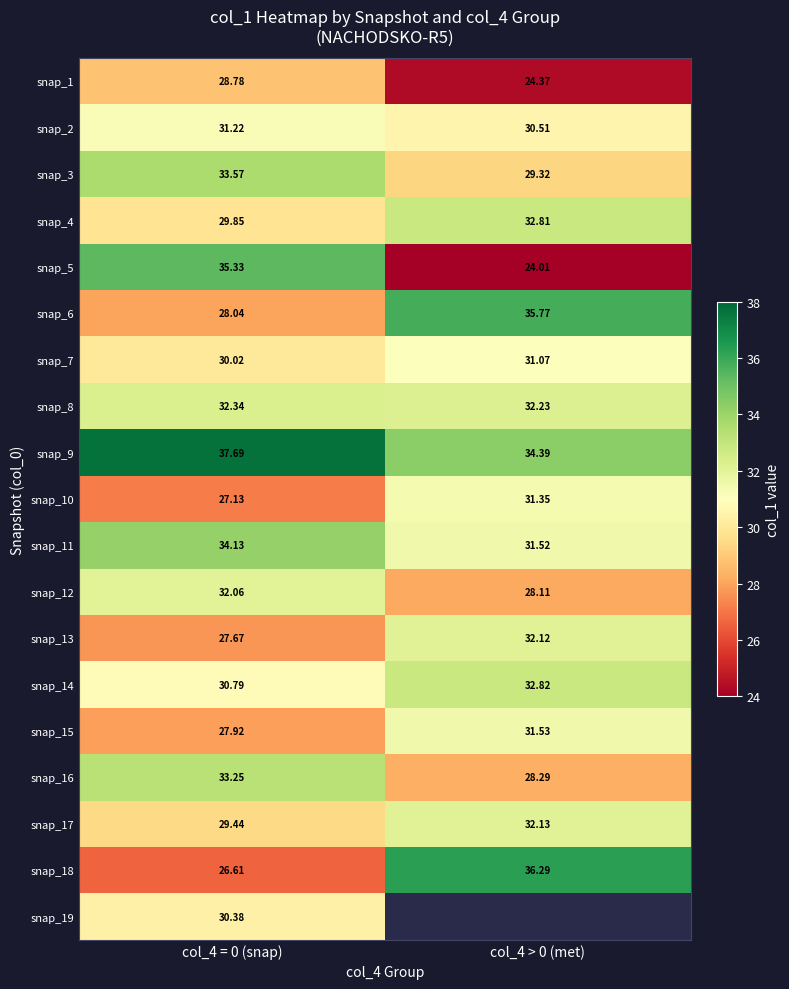

How many values in the snap_10 series exceed 31?

1